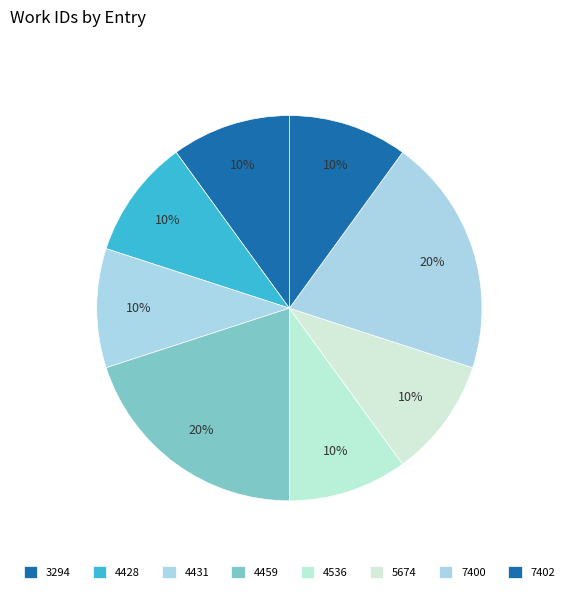

How many segments does this pie chart have?

8